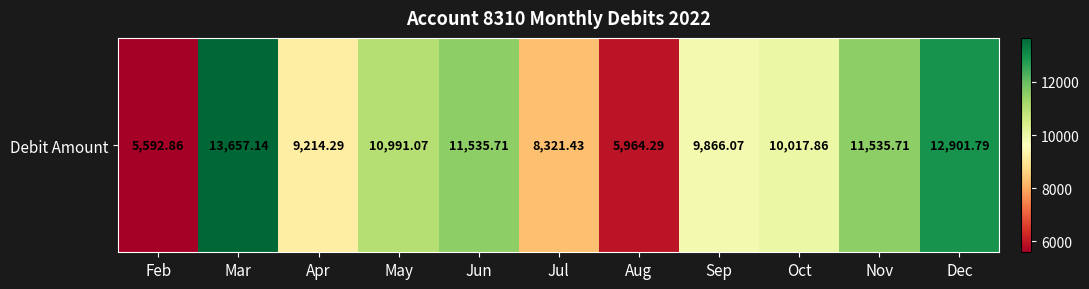

Rank the categories by value from highest to lowest.

Mar, Dec, Jun, Nov, May, Oct, Sep, Apr, Jul, Aug, Feb